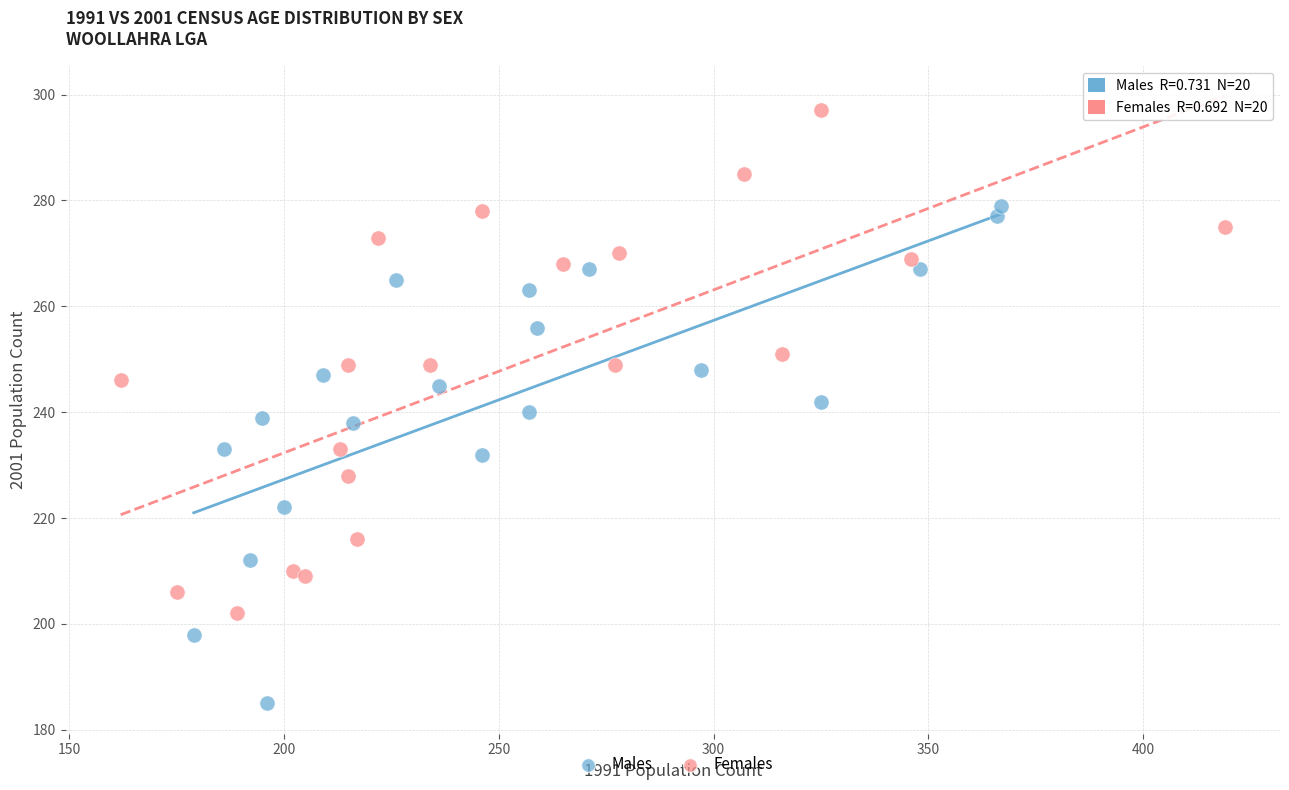

Which series contains the lowest Y value?

Males